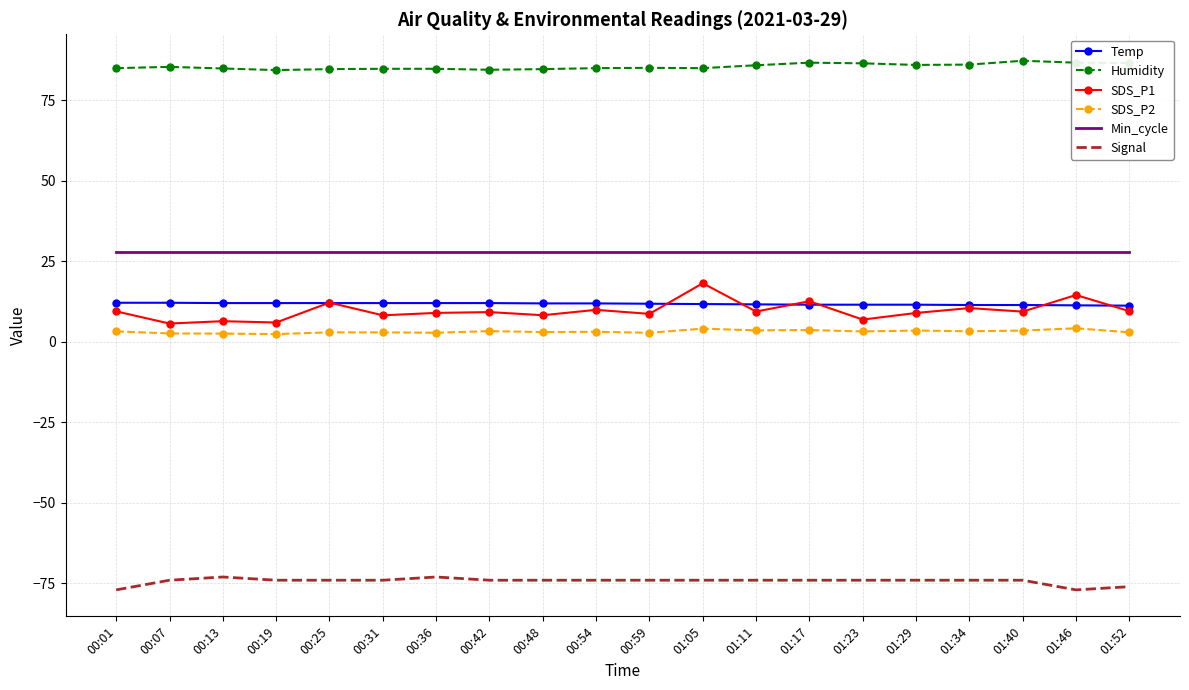

Which series has the largest range (max minus min)?

SDS_P1